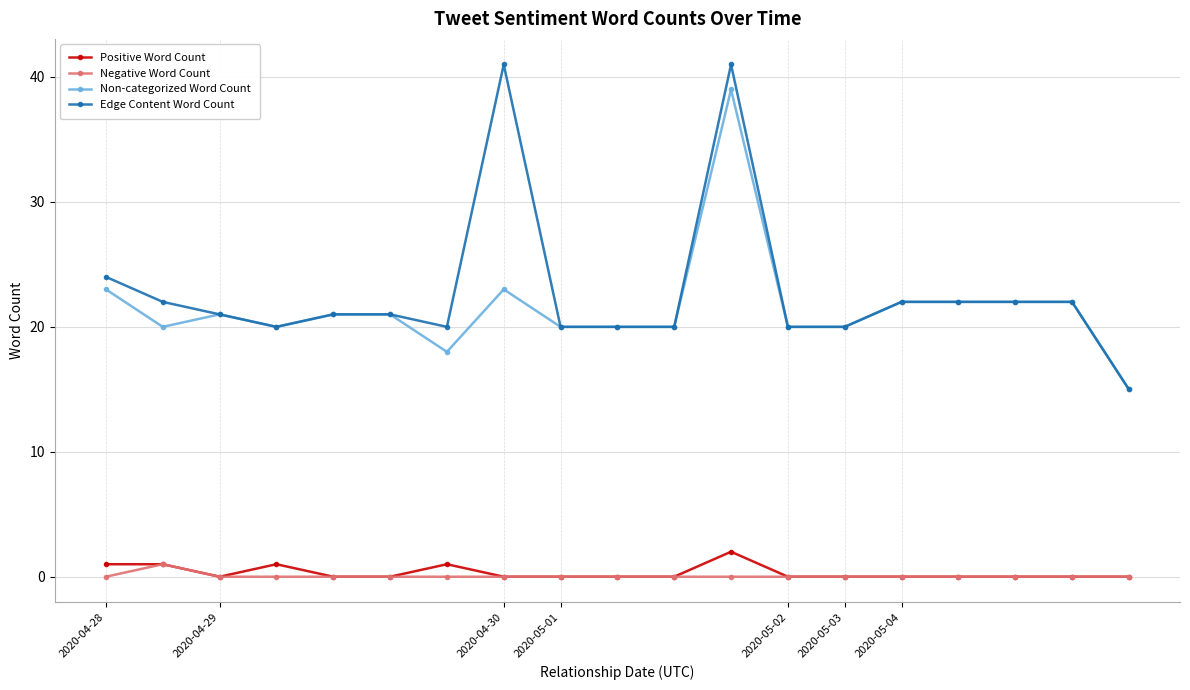

True or false: Positive Word Count and Non-categorized Word Count intersect in this chart.

False